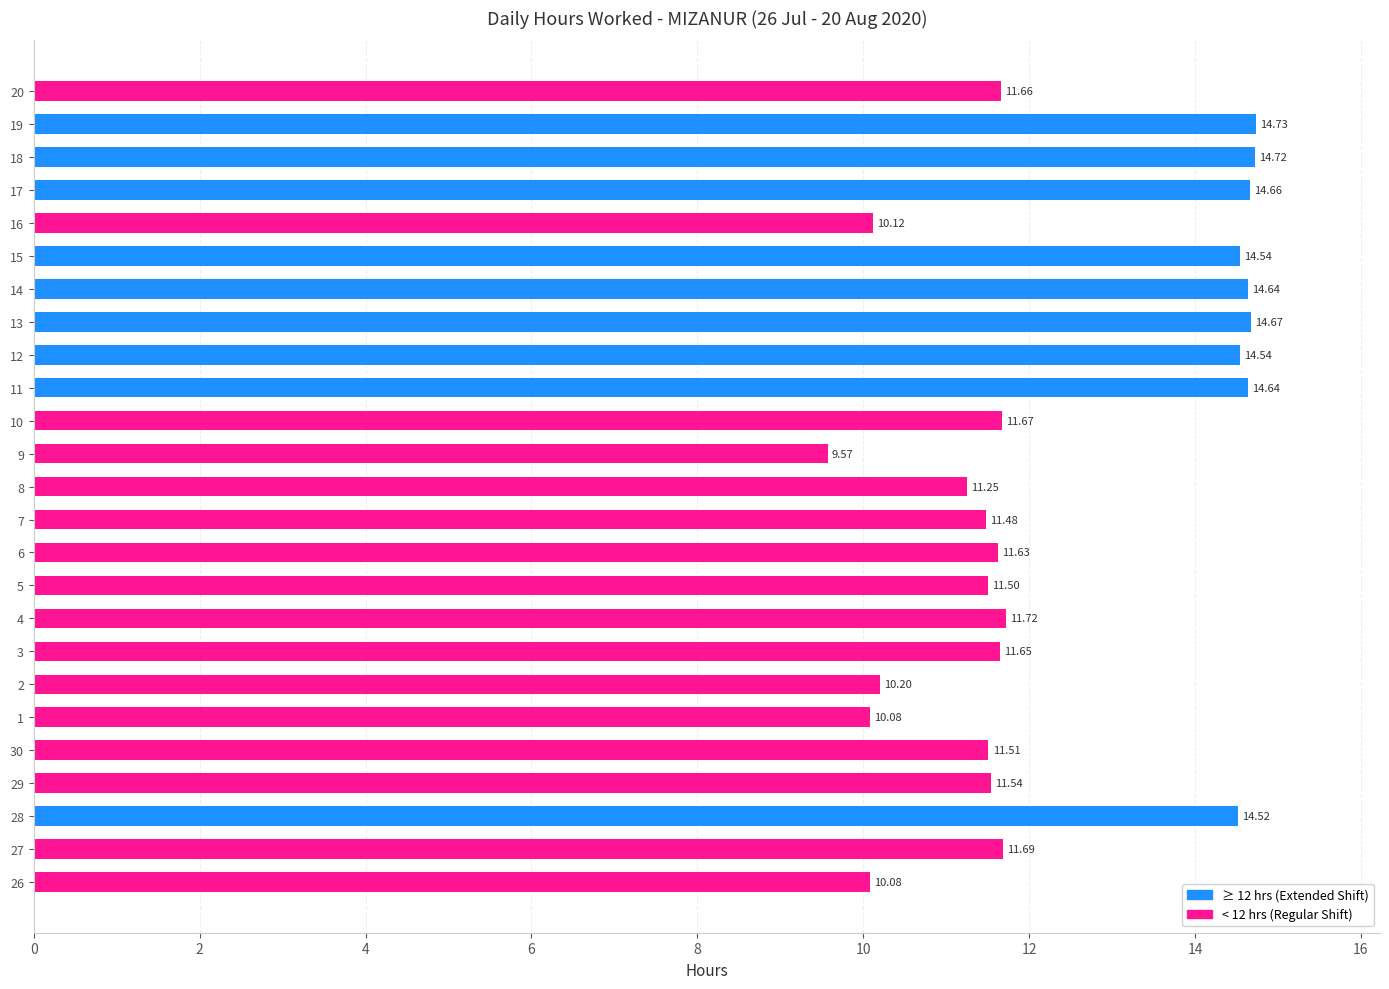

Which category has the lowest value across all series?

9